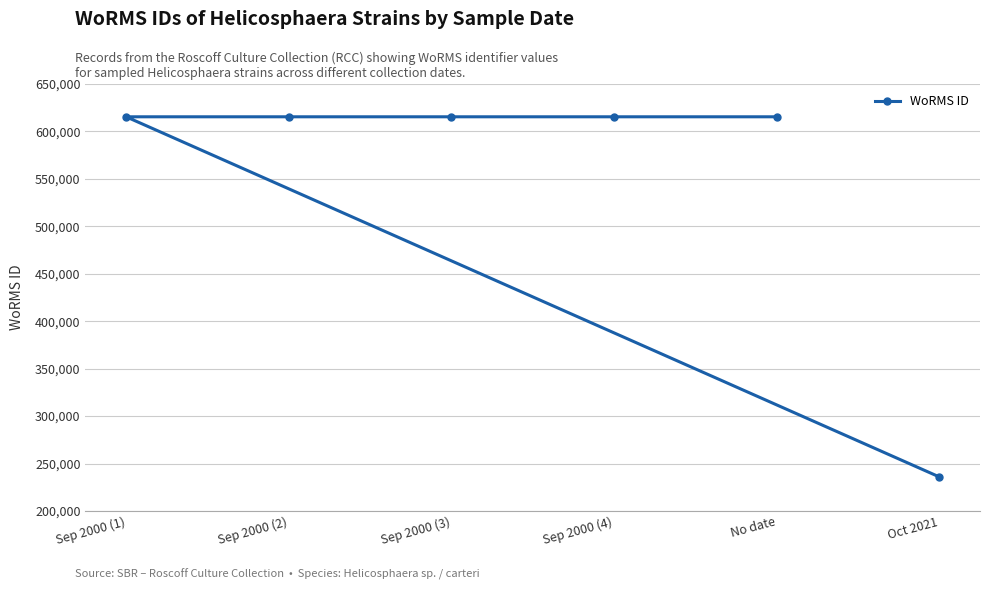

List the labels in order of value, largest first.

Sep 2000 (1), Sep 2000 (2), Sep 2000 (3), Sep 2000 (4), No date, Oct 2021